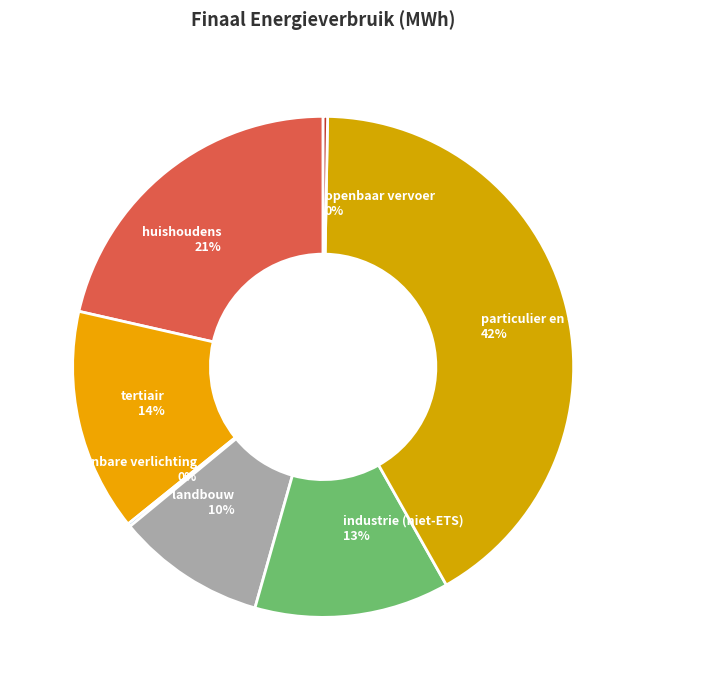

To the nearest percent, what is the combined percentage of industrie (niet-ETS) and openbaar vervoer?

13%